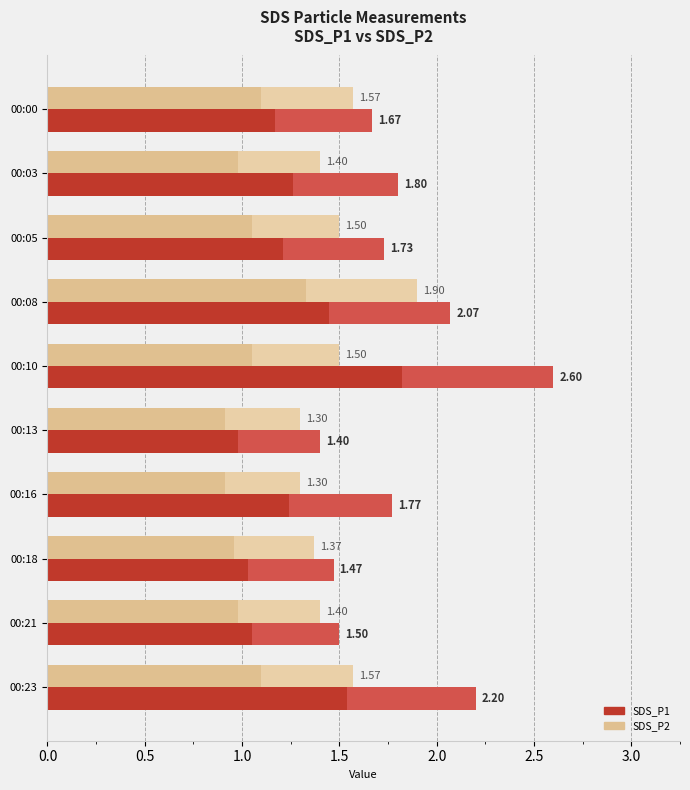

What are all the series names shown in the legend?

SDS_P1, SDS_P2